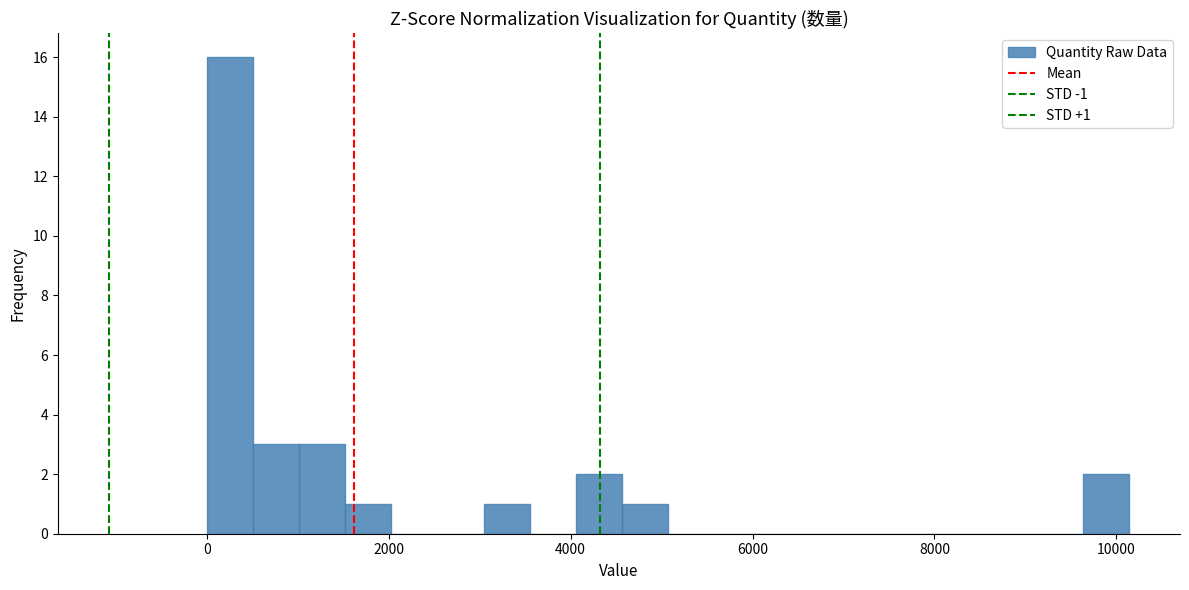

Around what value on the x-axis is the tallest bar? Give the approximate position of its centre, as read against the axis.

200